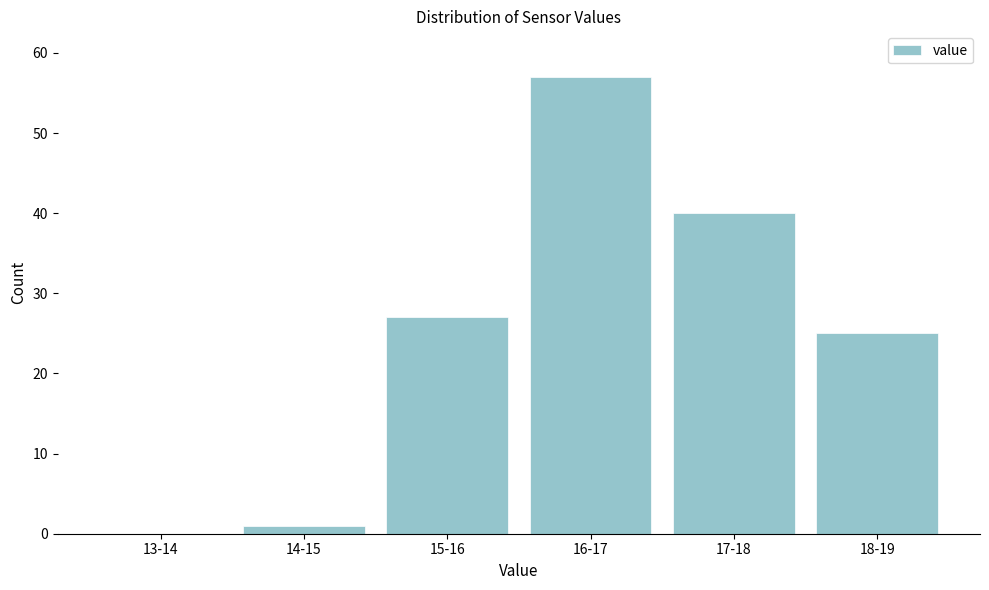

Reading right to left, what are all the values shown in this chart?

18-19=25	17-18=40	16-17=57	15-16=27	14-15=1	13-14=0